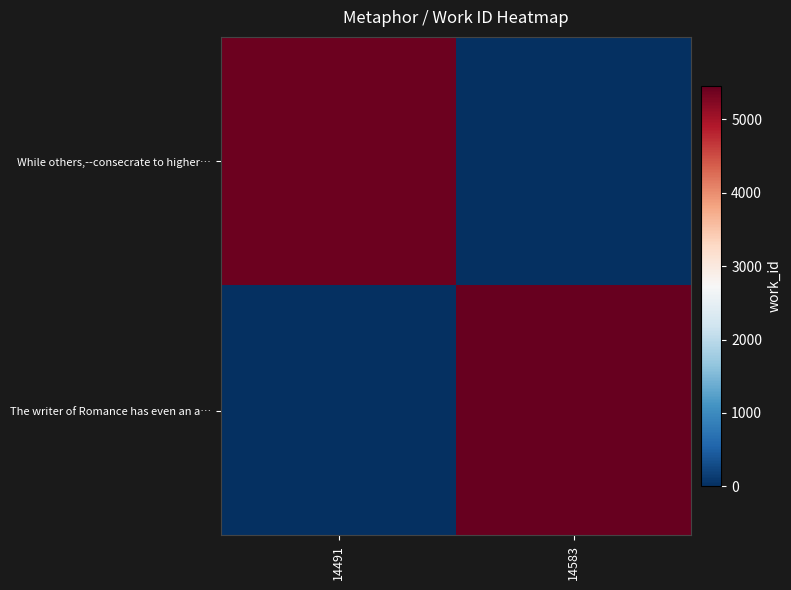

Reading left to right, transcribe all the data shown in this chart.

While others,--consecrate to higher…: 14491=5399	14583=0
The writer of Romance has even an a…: 14491=0	14583=5457